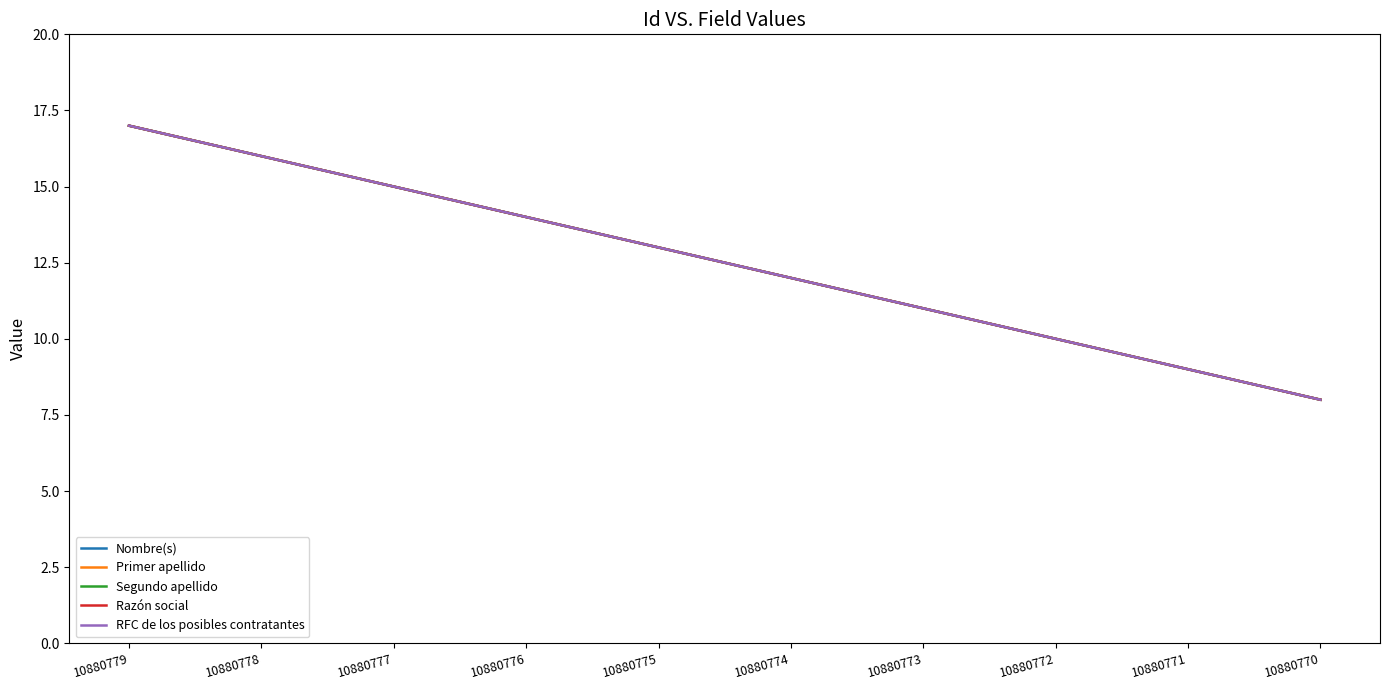

Reading left to right, list all the values displayed in this chart.

Nombre(s): 17	16	15	14	13	12	11	10	9	8
Primer apellido: 17	16	15	14	13	12	11	10	9	8
Segundo apellido: 17	16	15	14	13	12	11	10	9	8
Razón social: 17	16	15	14	13	12	11	10	9	8
RFC de los posibles contratantes: 17	16	15	14	13	12	11	10	9	8